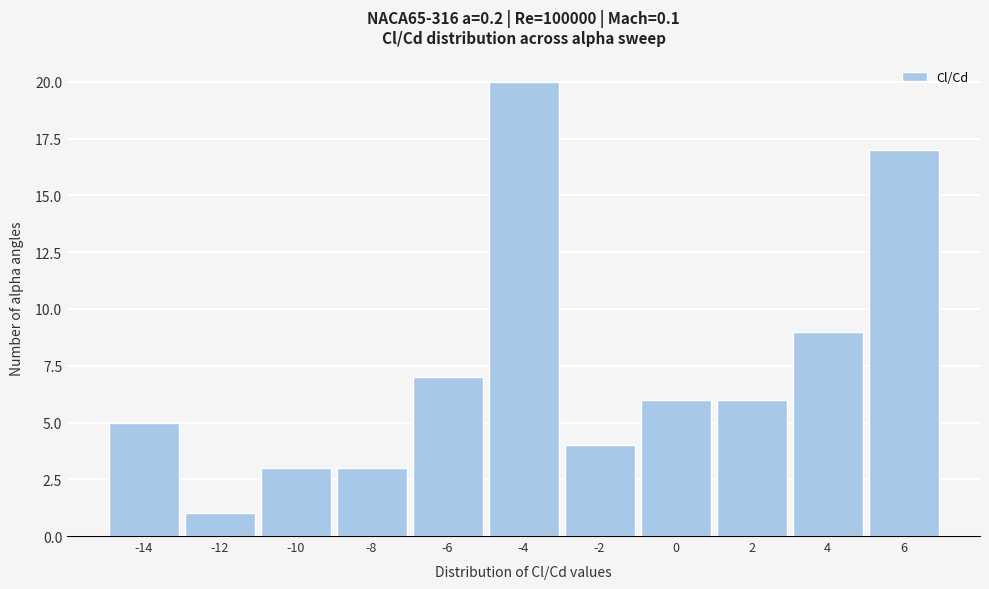

Reading left to right, what are all the values shown in this chart?

-14=5	-12=1	-10=3	-8=3	-6=7	-4=20	-2=4	0=6	2=6	4=9	6=17